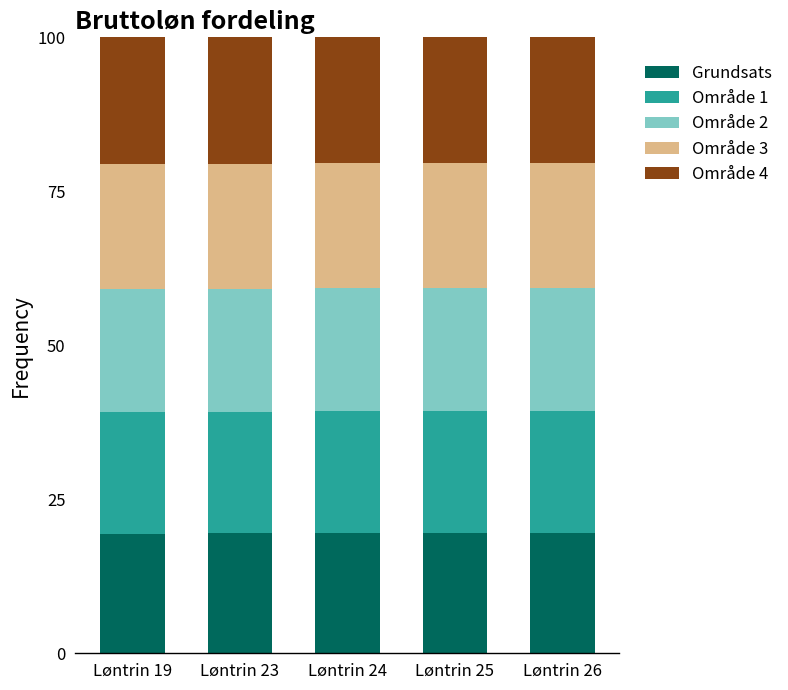

The value of Grundsats at Løntrin 26 is 19.5. True or false?

True